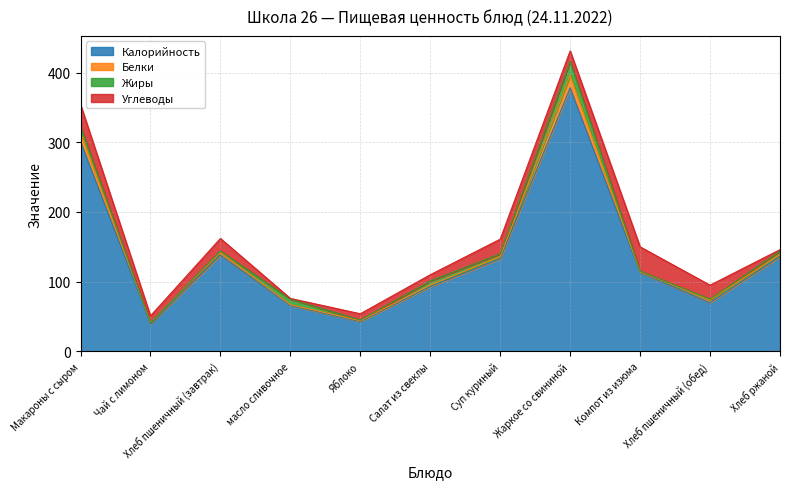

In Белки, how many points are higher than both neighbors (excluding endpoints)?

3